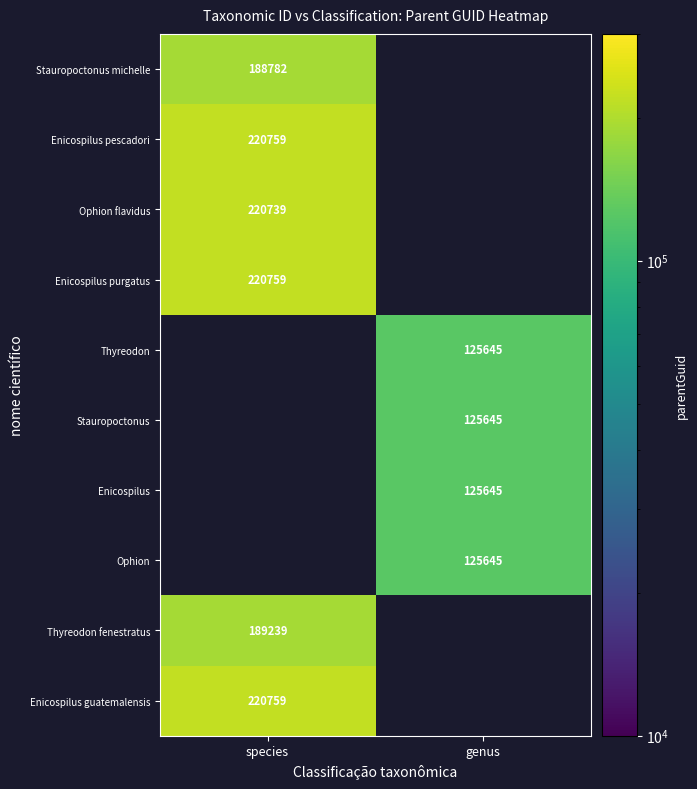

The Ophion series shows 43663 at genus. True or false?

False